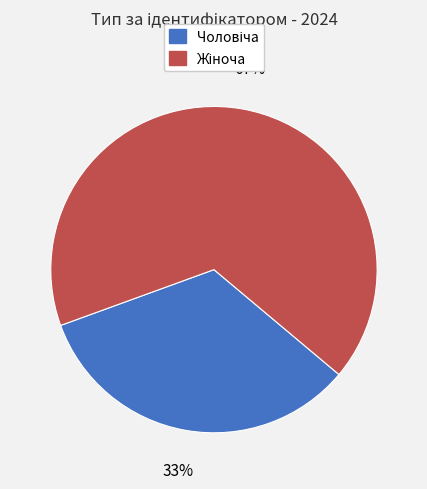

Is there any slice that represents more than half of the pie?

Yes